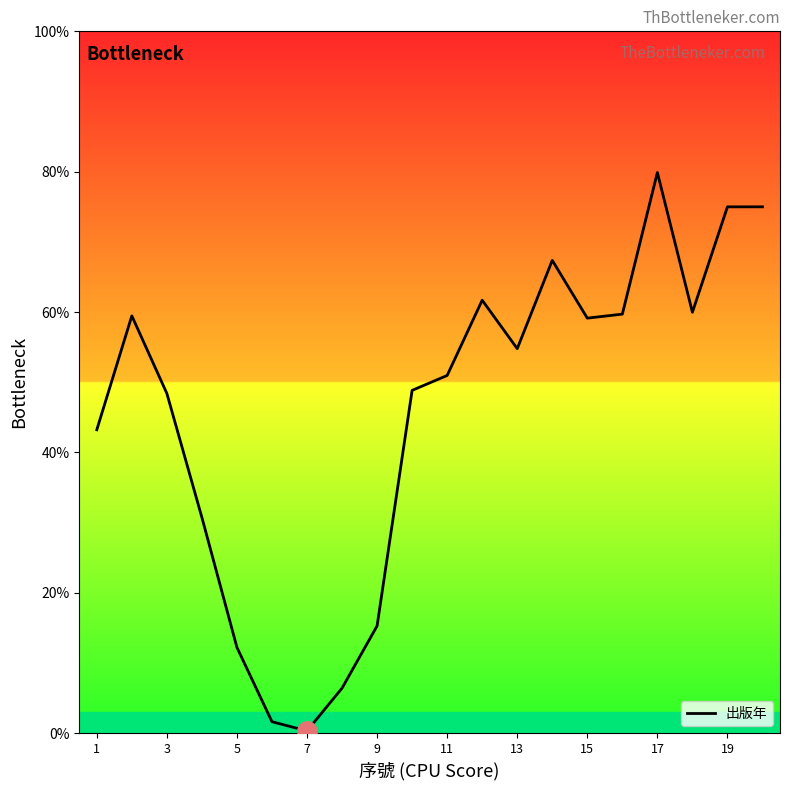

What is the maximum value shown in the chart?

79.9